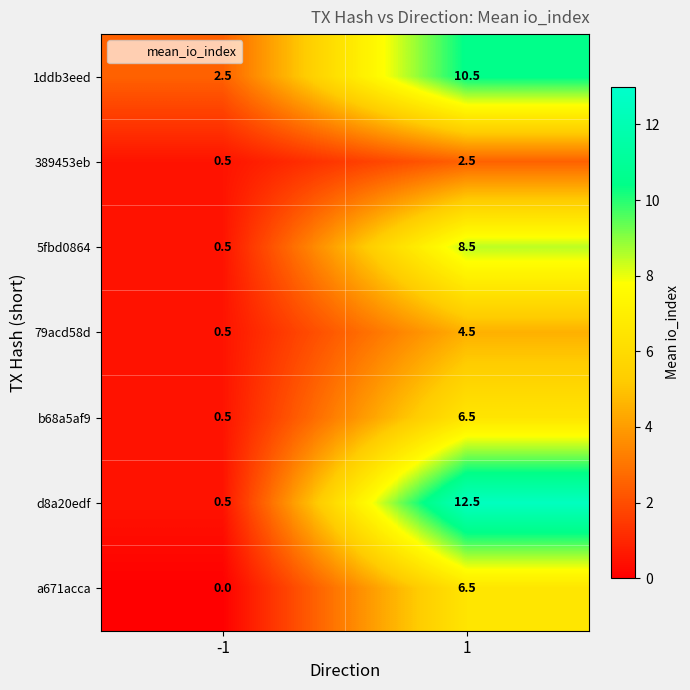

What is the sum of all 389453eb values?

3.0